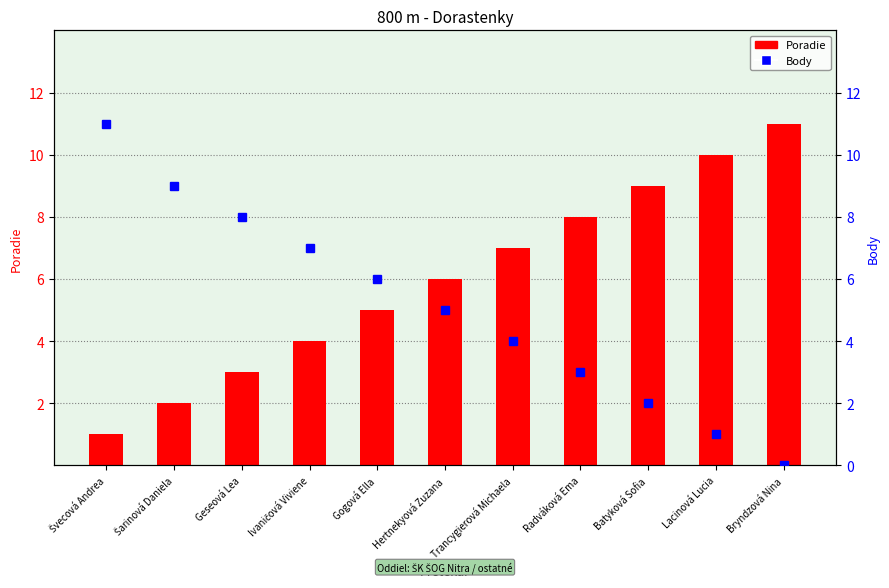

How many values in the Body series exceed 5?

5